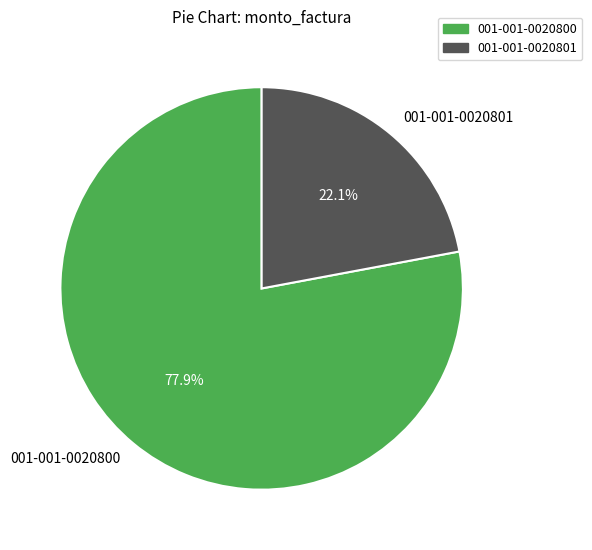

What is the largest slice in the pie chart?

001-001-0020800